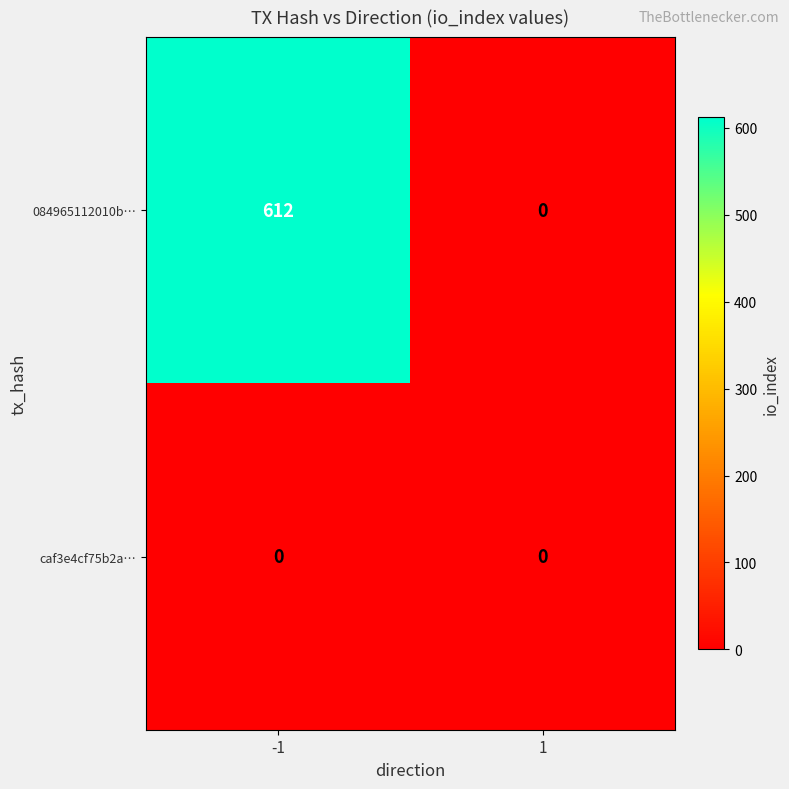

How many distinct data groups are displayed?

2